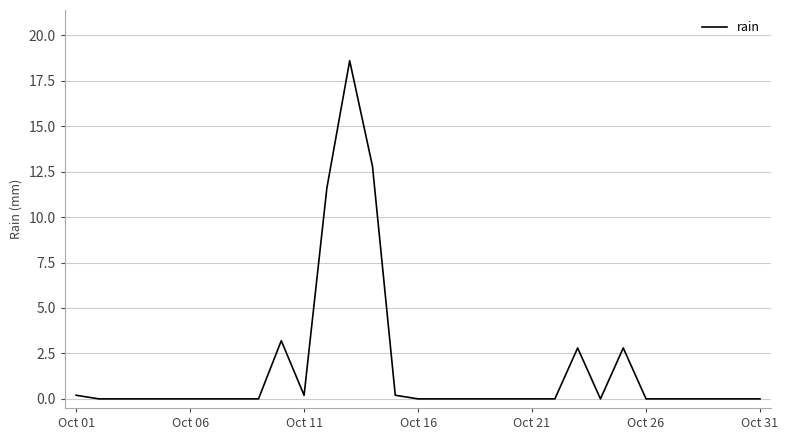

What is the difference between the maximum and minimum values?

18.6